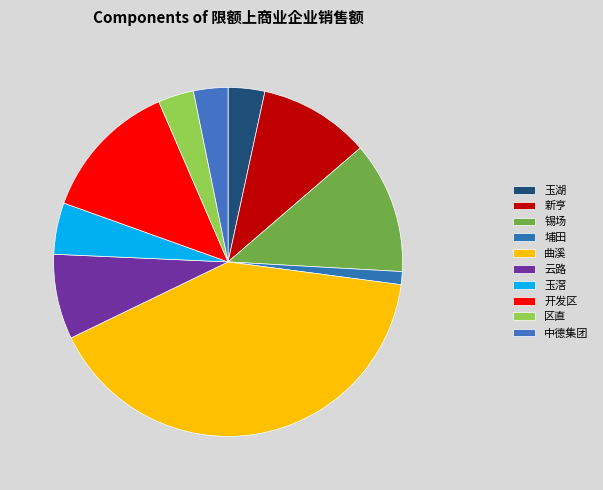

What is the largest slice in the pie chart?

曲溪